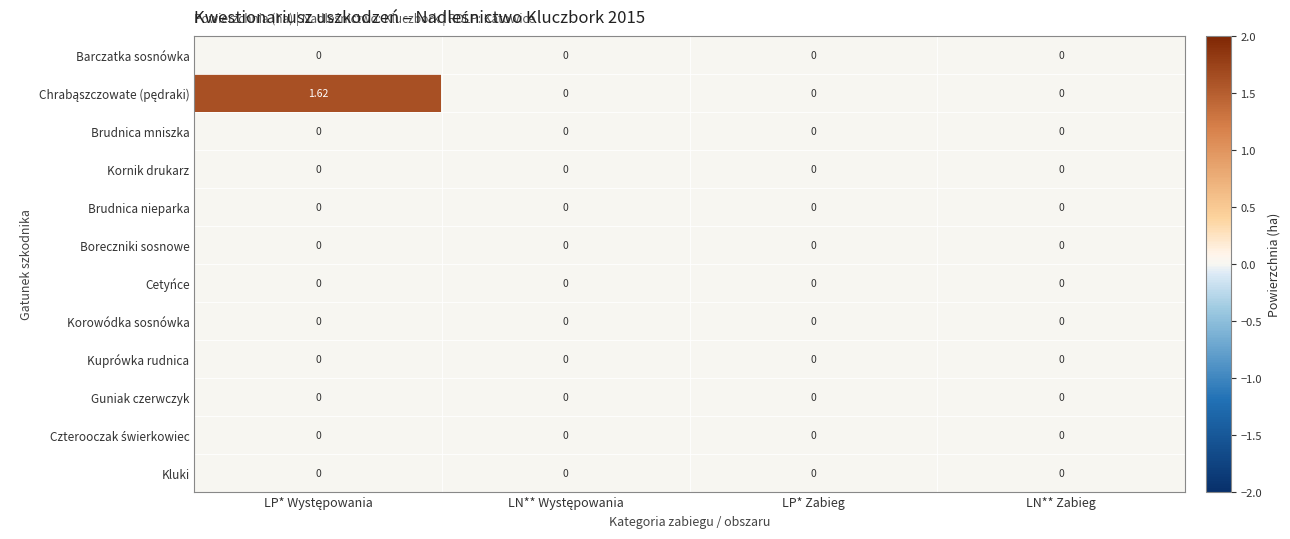

Which series has the largest total across all categories?

Chrabąszczowate (pędraki)